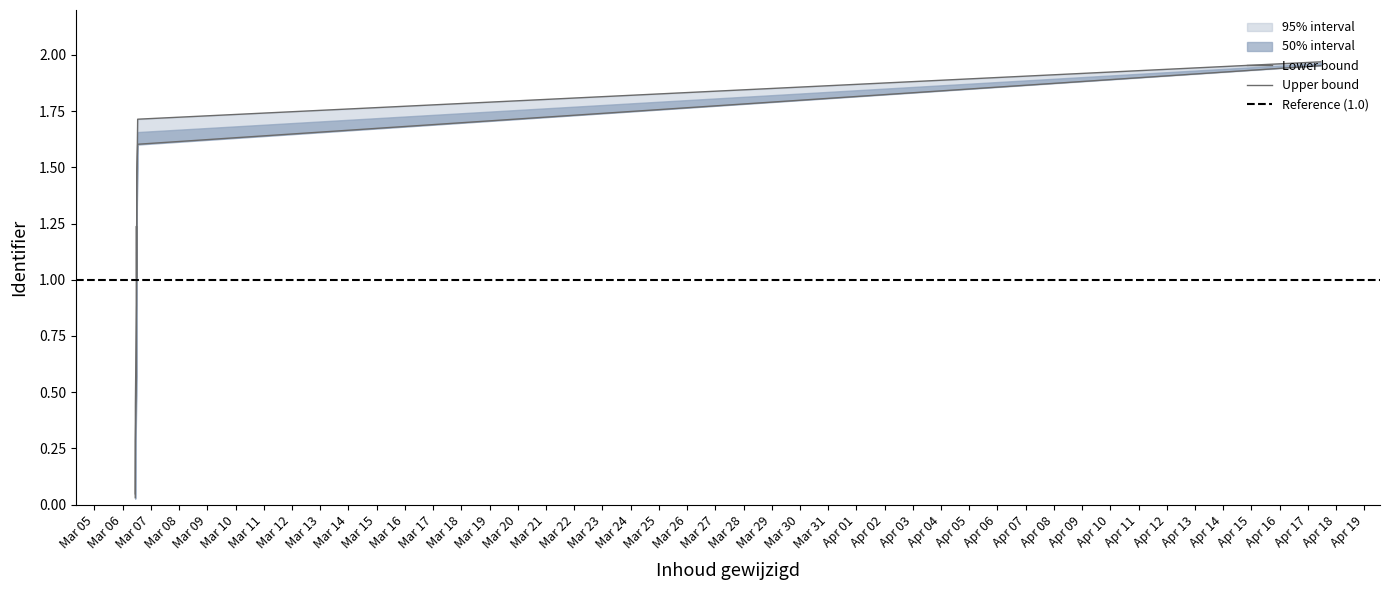

What is the sum of the Identifier_low values at 2019-03-06 and 2019-03-06?

3.1